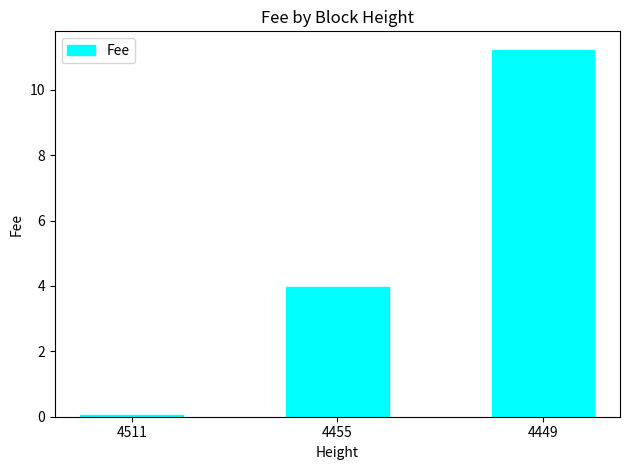

Count the number of categories in the chart.

3